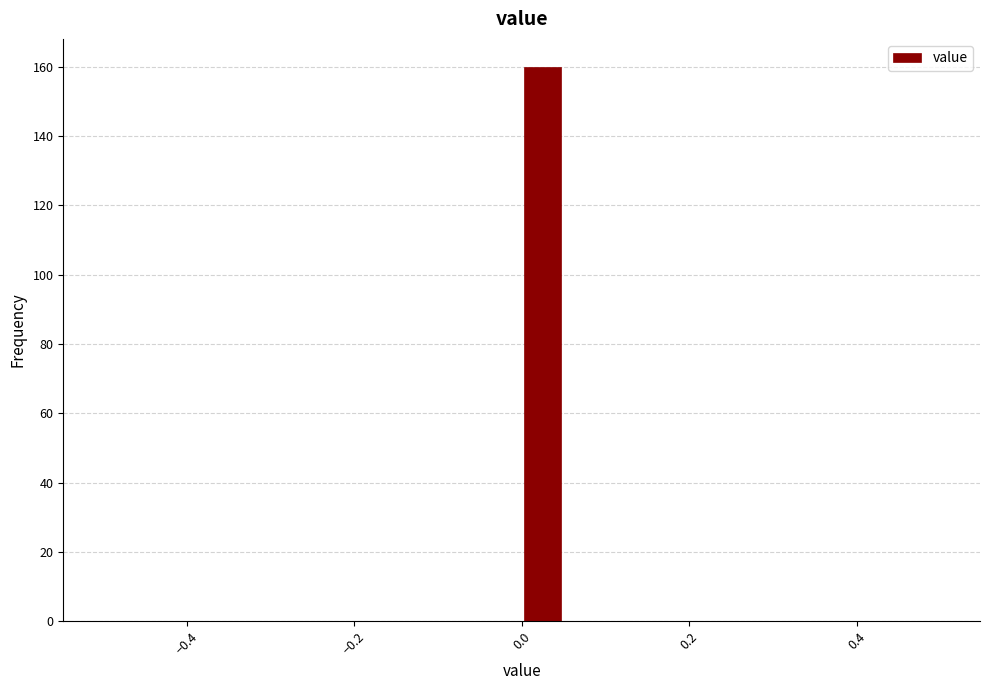

Around what value on the x-axis is the tallest bar? Give the approximate position of its centre, as read against the axis.

0.02